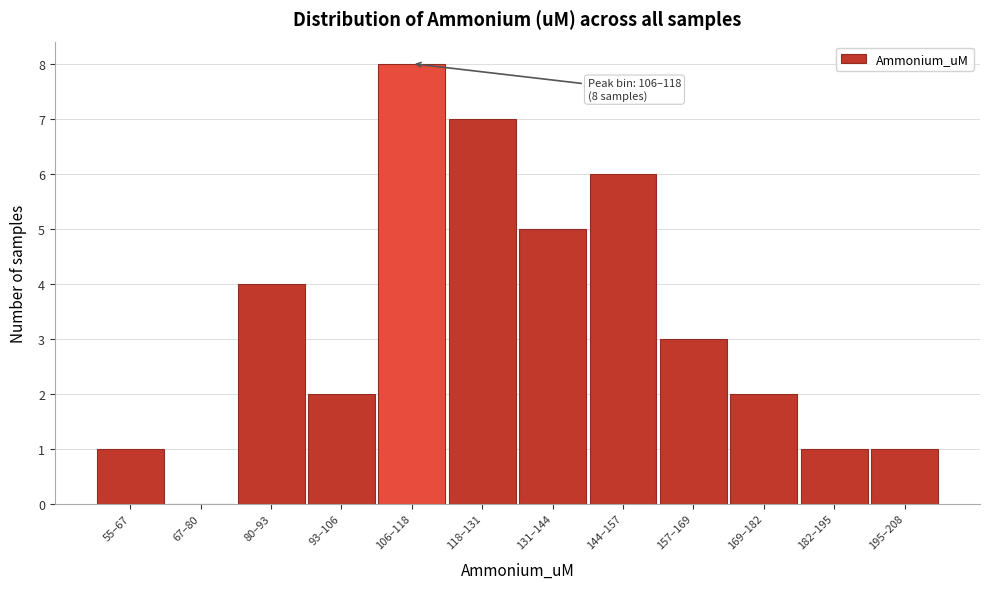

Reading left to right, transcribe all the data shown in this chart.

55–67=1	67–80=0	80–93=4	93–106=2	106–118=8	118–131=7	131–144=5	144–157=6	157–169=3	169–182=2	182–195=1	195–208=1